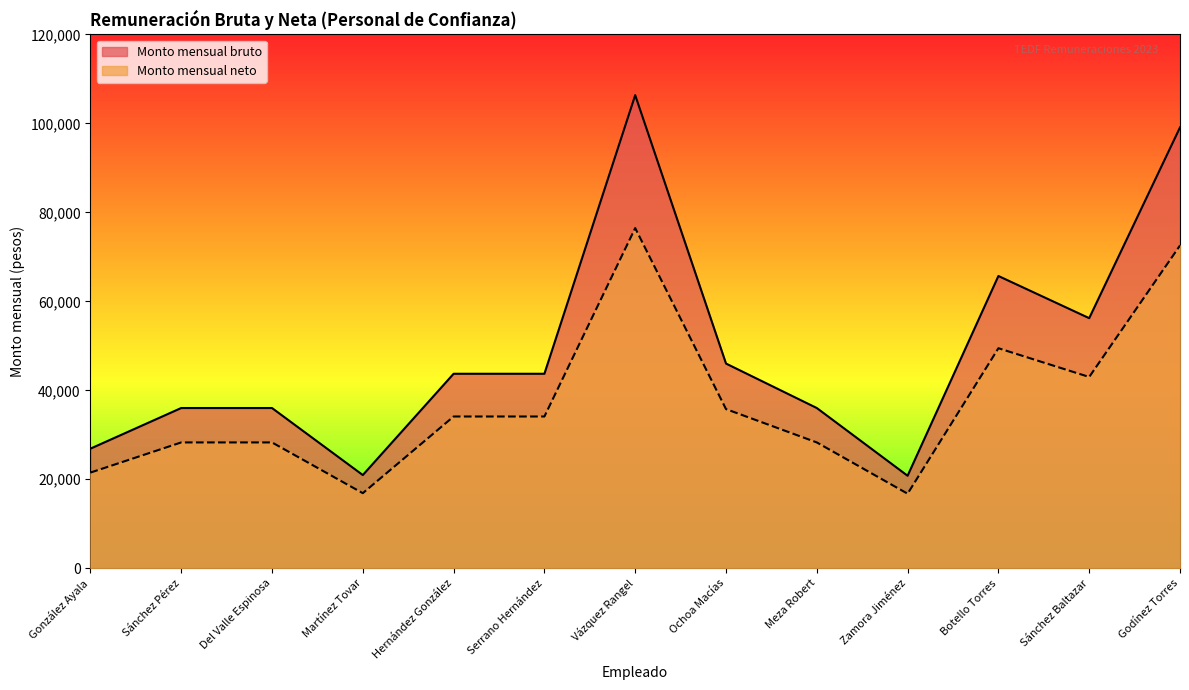

How many categories are shown in the chart?

13